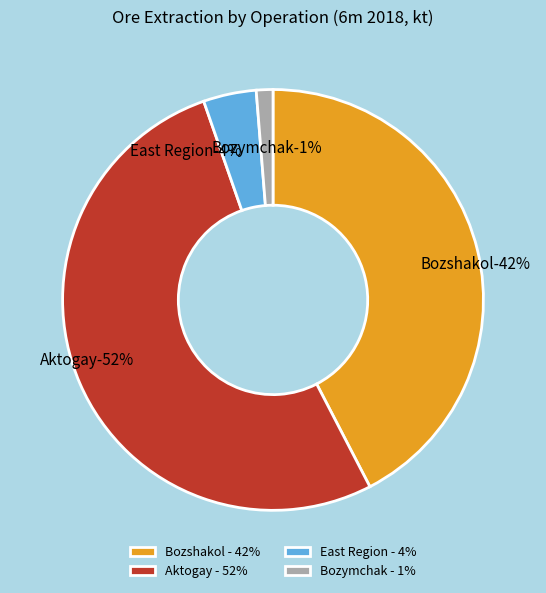

What is the smallest slice in the pie chart?

Bozymchak